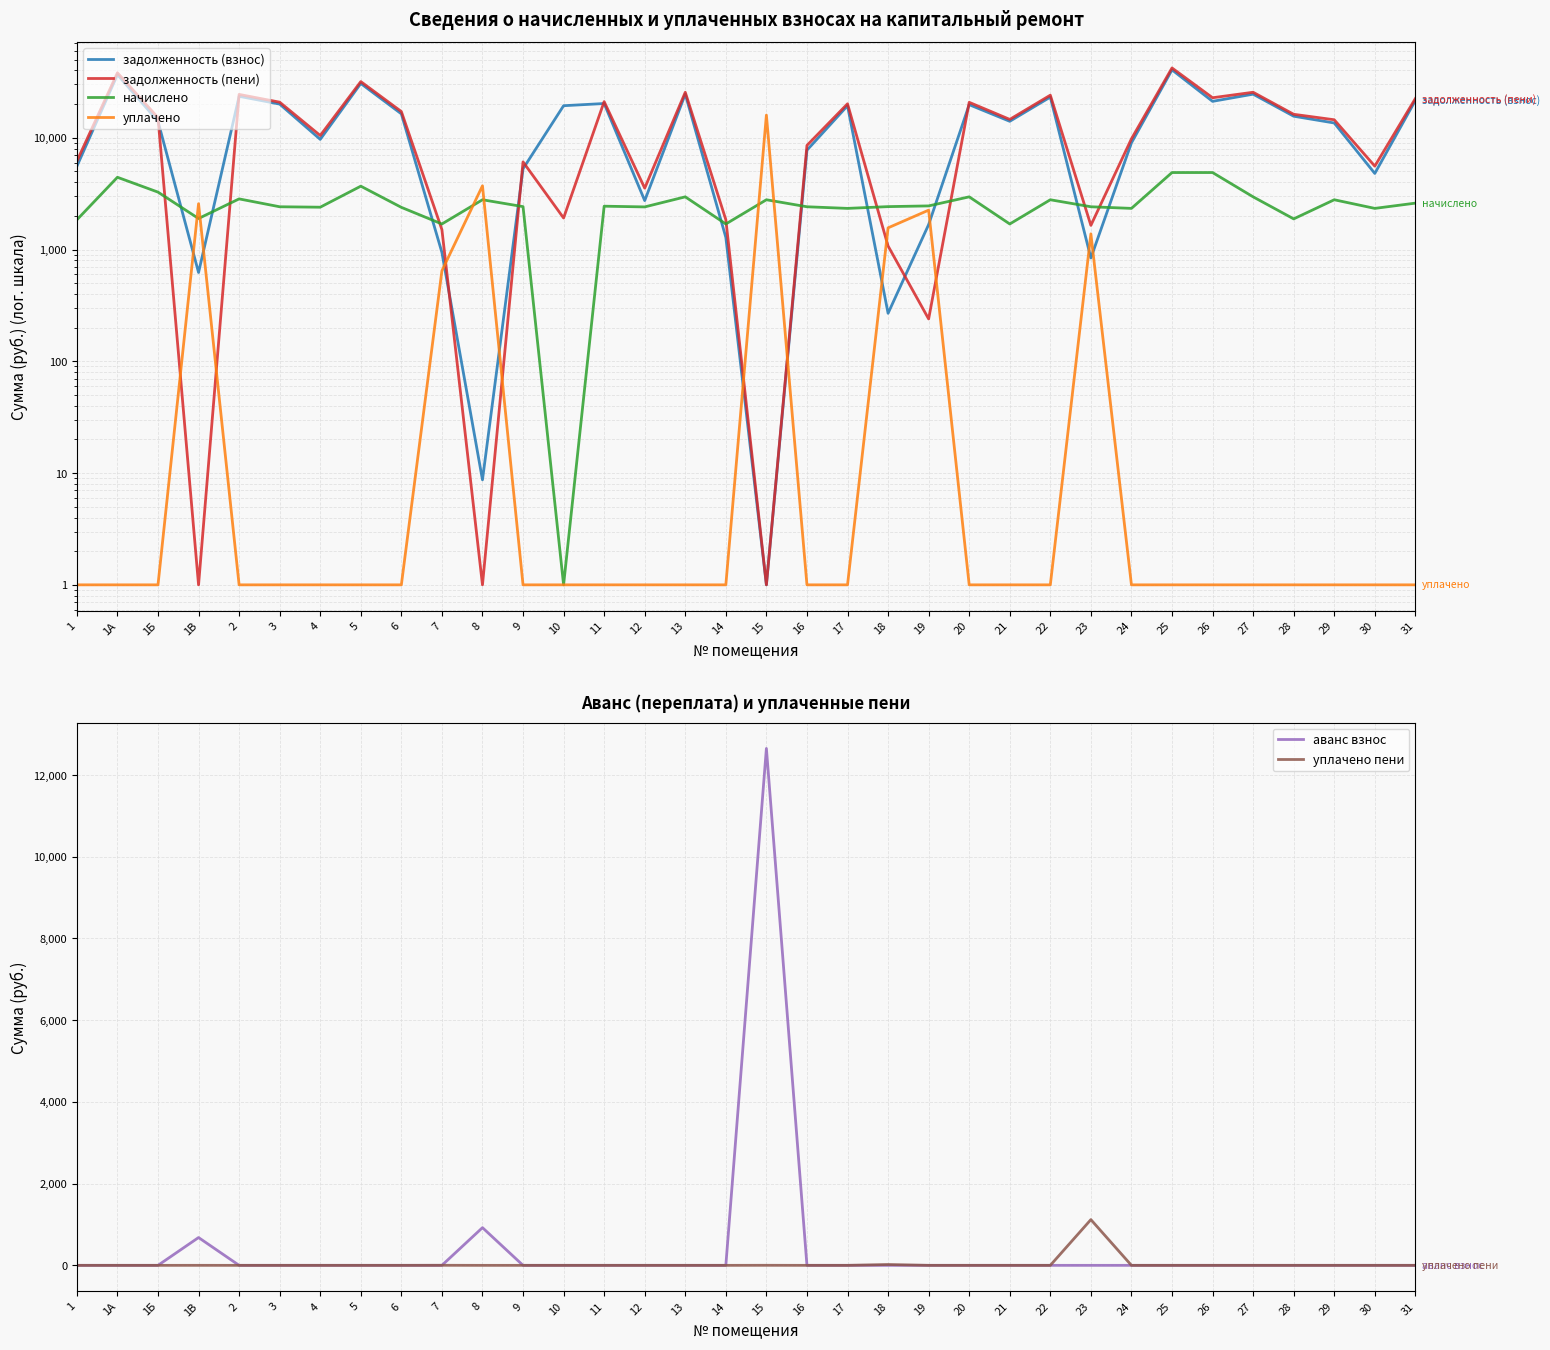

Where do уплачено пени and задолженность (взнос) first cross each other?

14 and 15